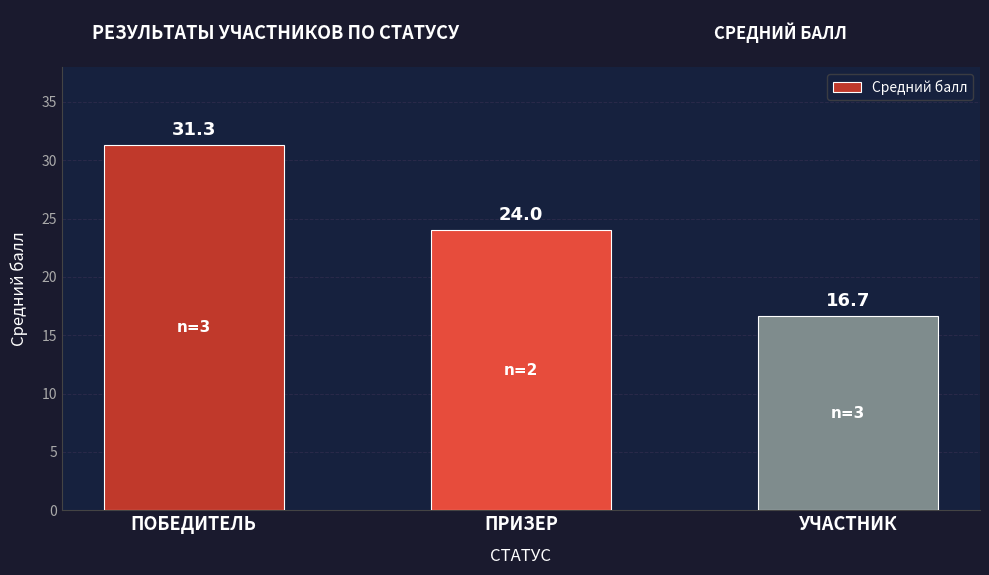

How many categories are shown in the chart?

3